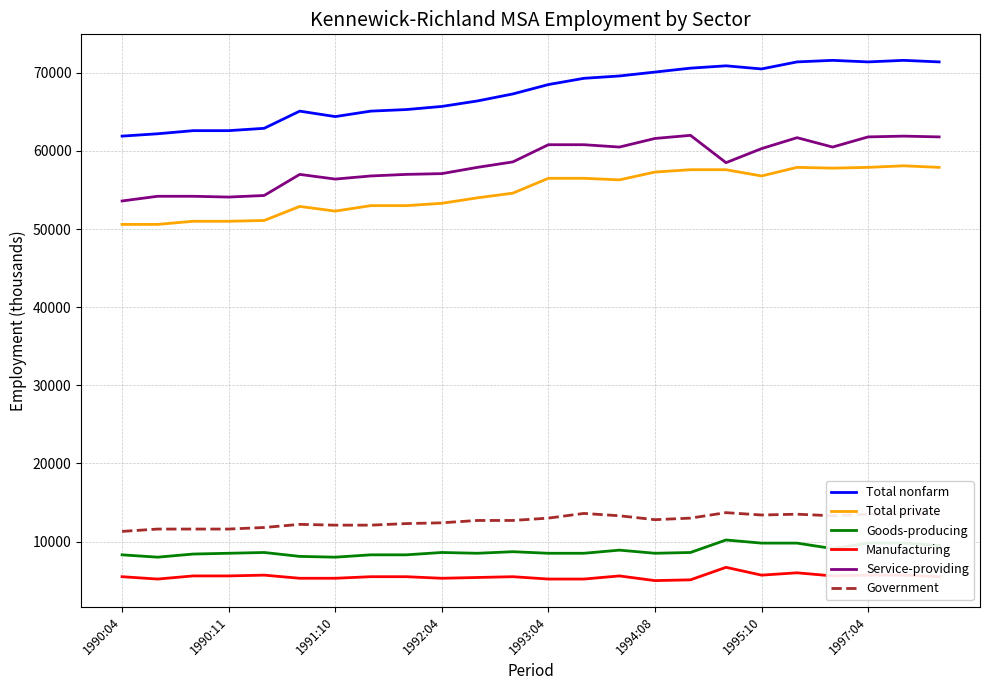

Rank the series by their maximum value, from highest to lowest.

Total nonfarm, Service-providing, Total private, Government, Goods-producing, Manufacturing